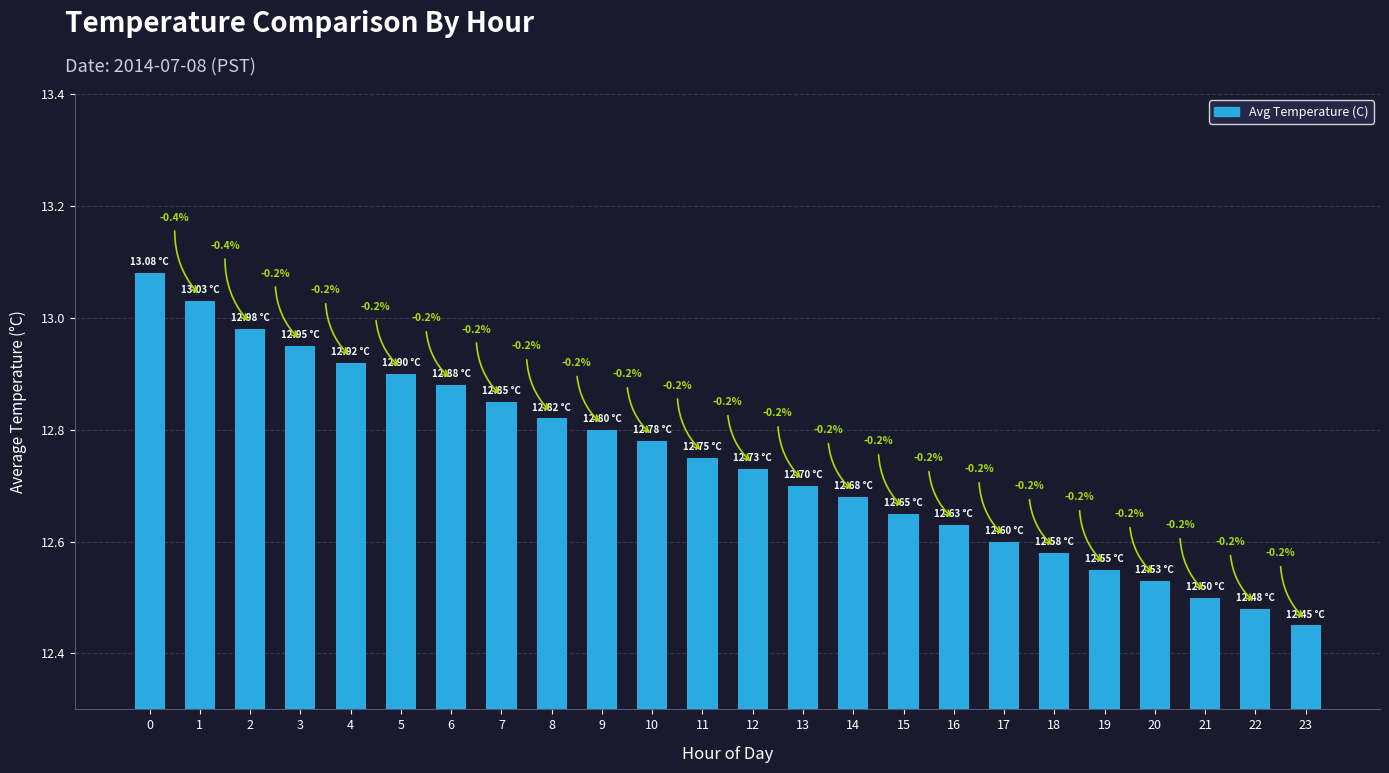

What is the ratio of the value at 16 to the value at 9?

1.0